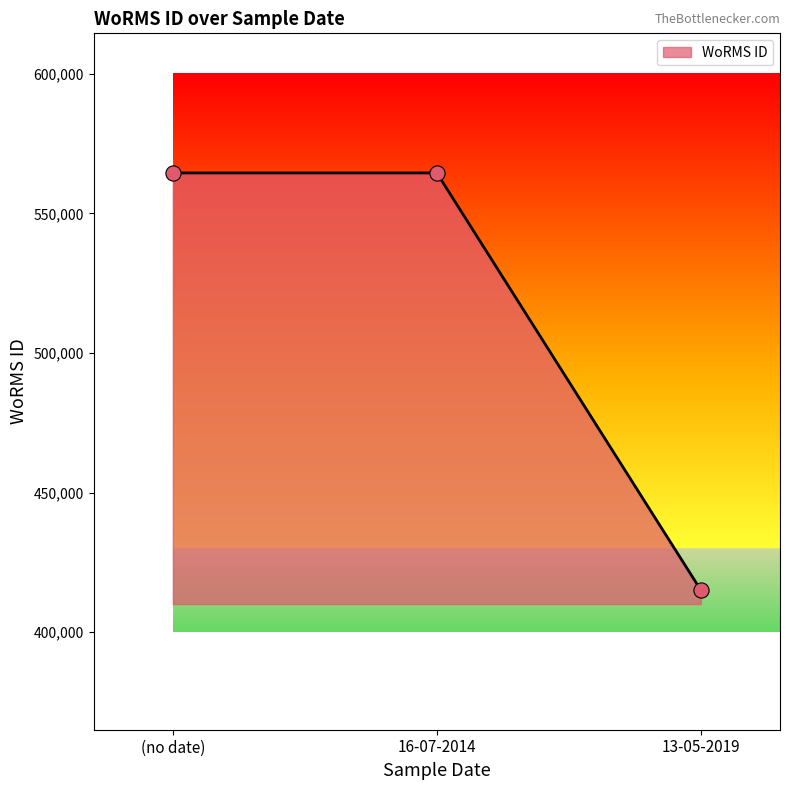

What is the change in value from (no date) to 13-05-2019?

-149388